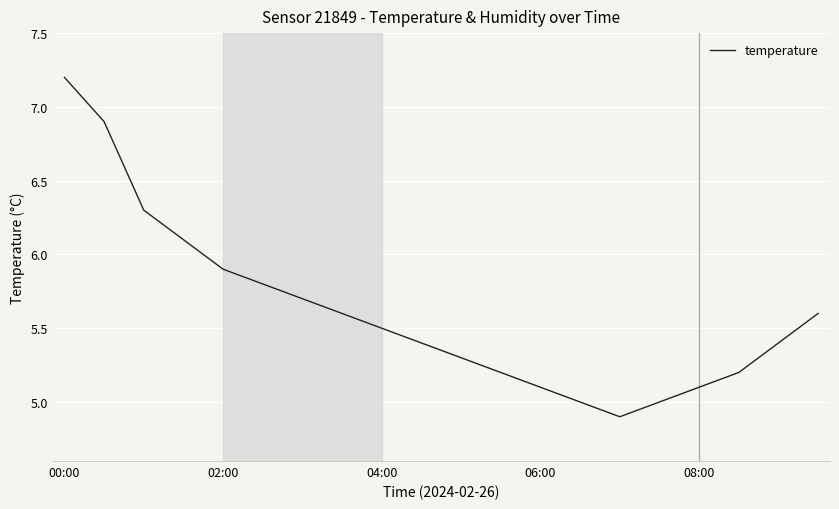

What is the smallest value displayed?

4.9